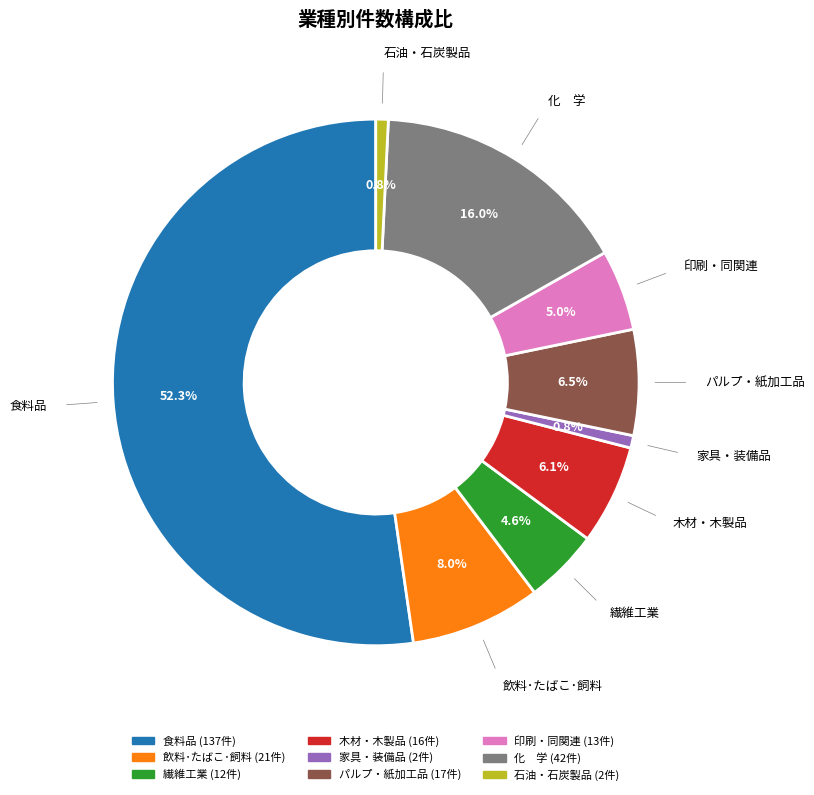

Approximately how many times larger is the value at 石油・石炭製品 compared to 家具・装備品?

1.0